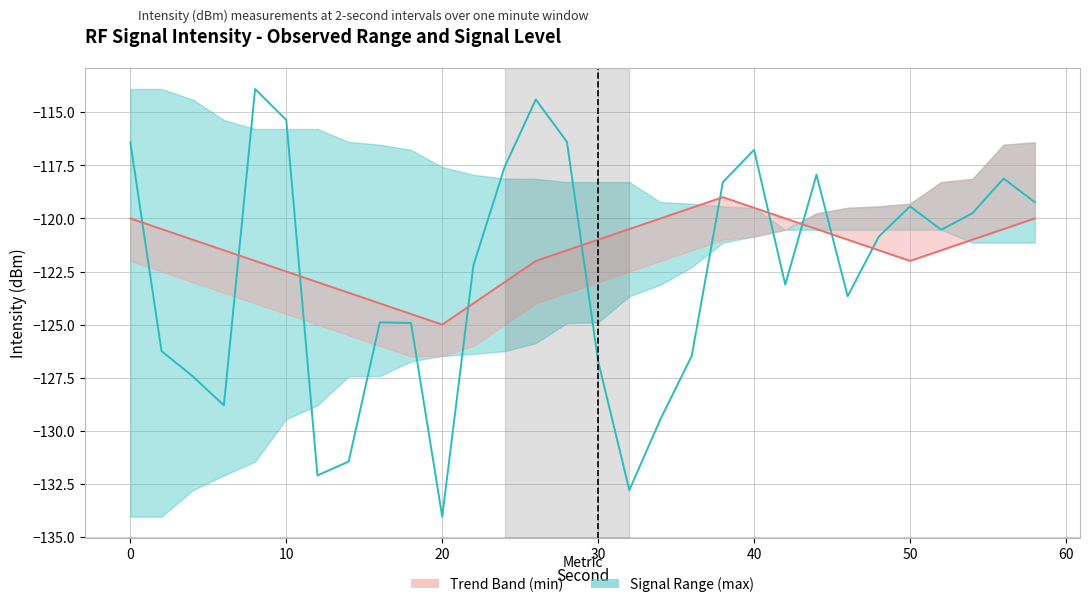

In intensity_signal, how many points are higher than both neighbors (excluding endpoints)?

7